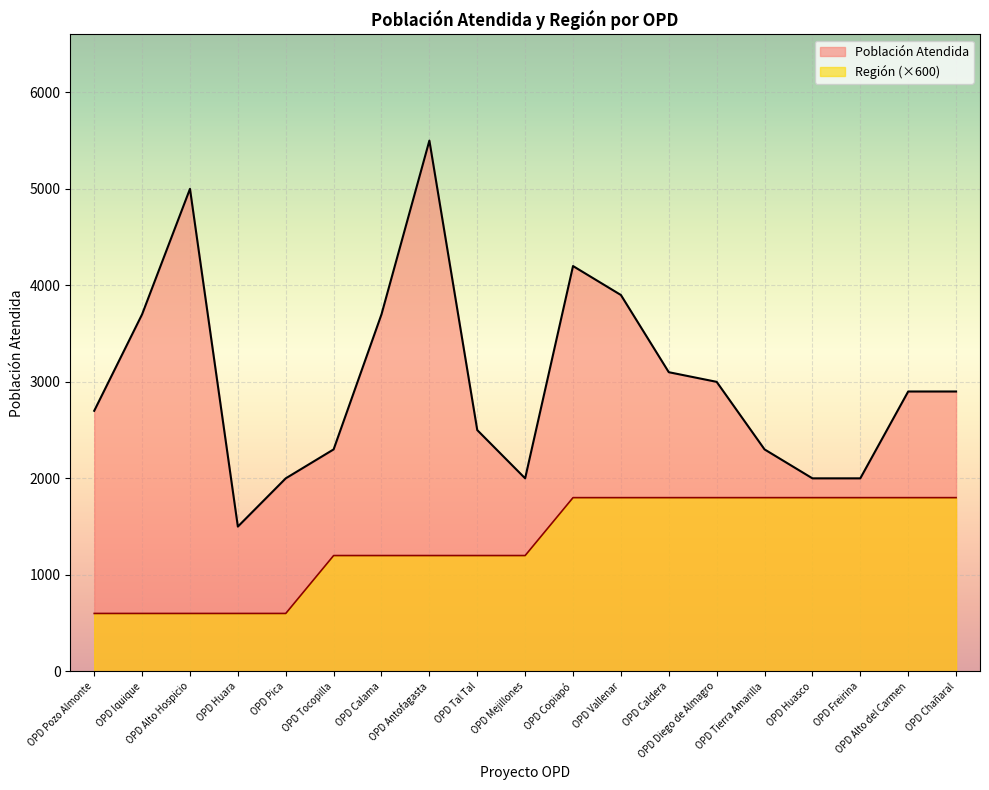

True or false: Región and Población Atendida intersect in this chart.

False